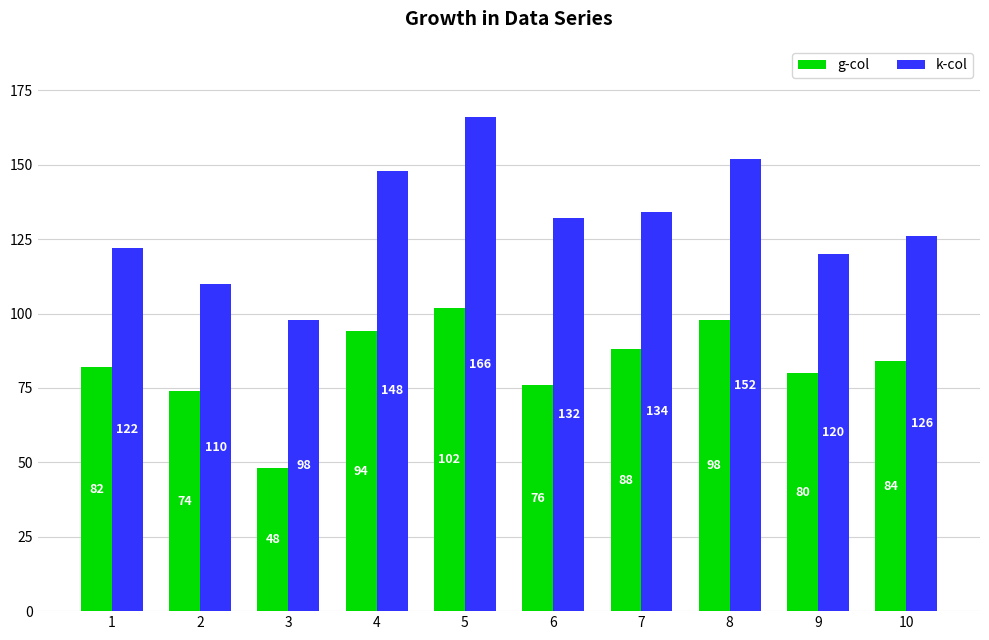

At which label does g-col reach its peak?

5